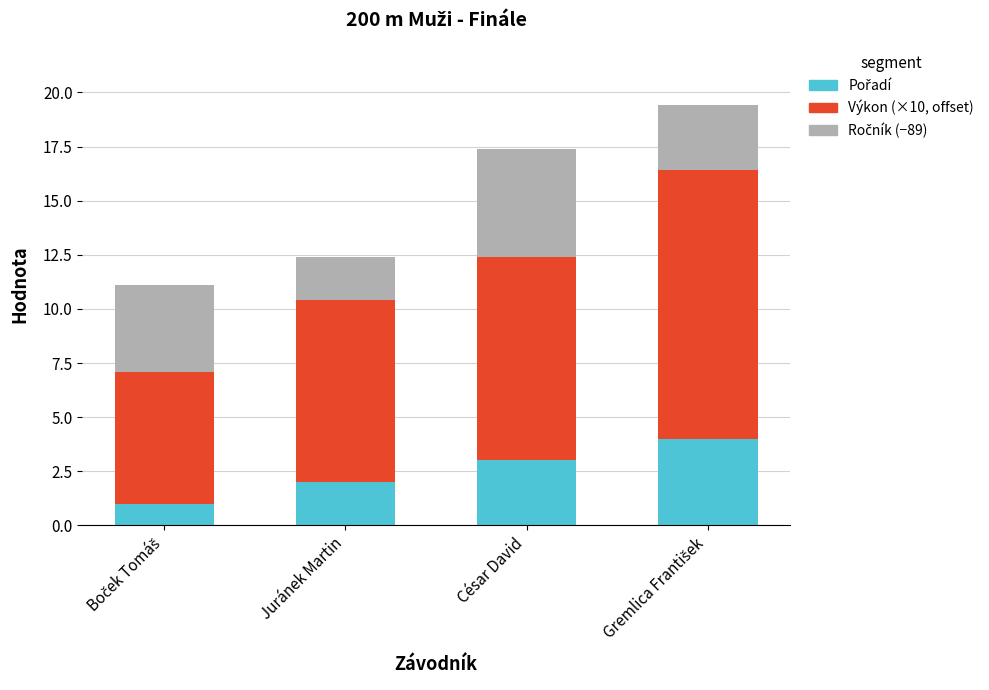

What is the total value across all series at César David?

17.4